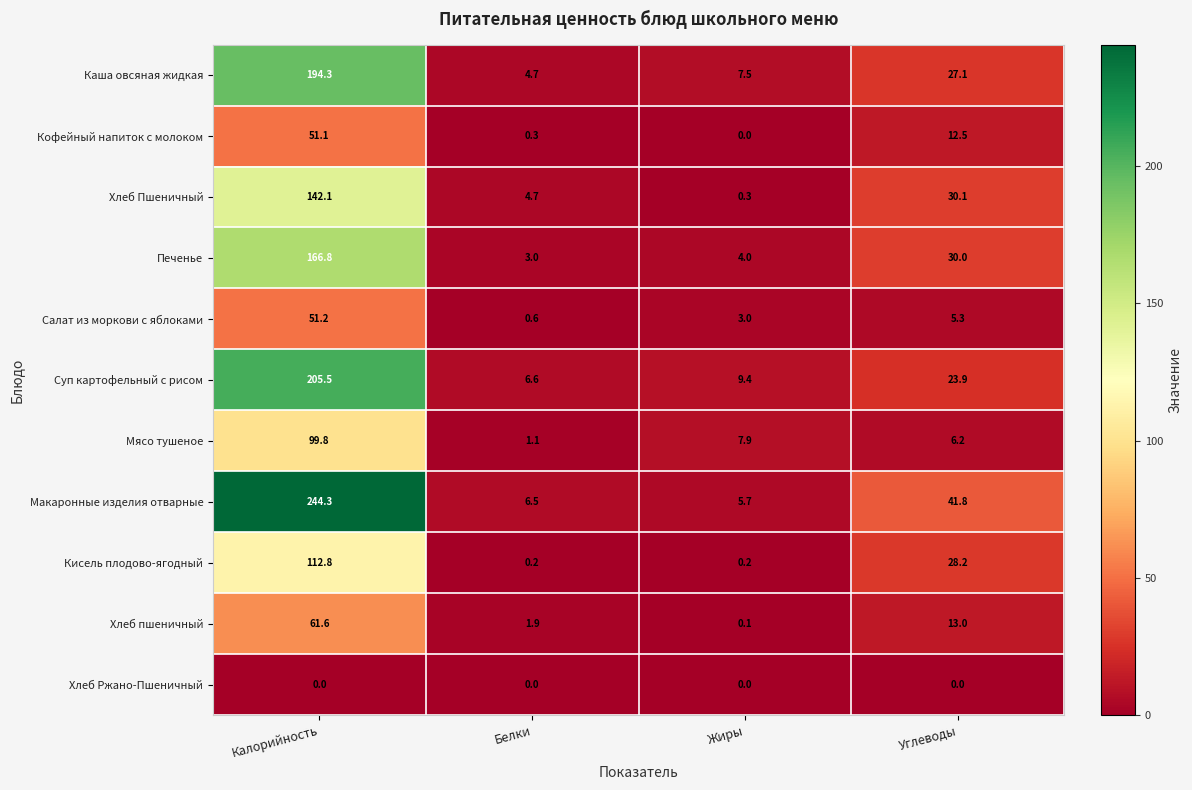

Which series changed the most between Жиры and Углеводы?

Макаронные изделия отварные